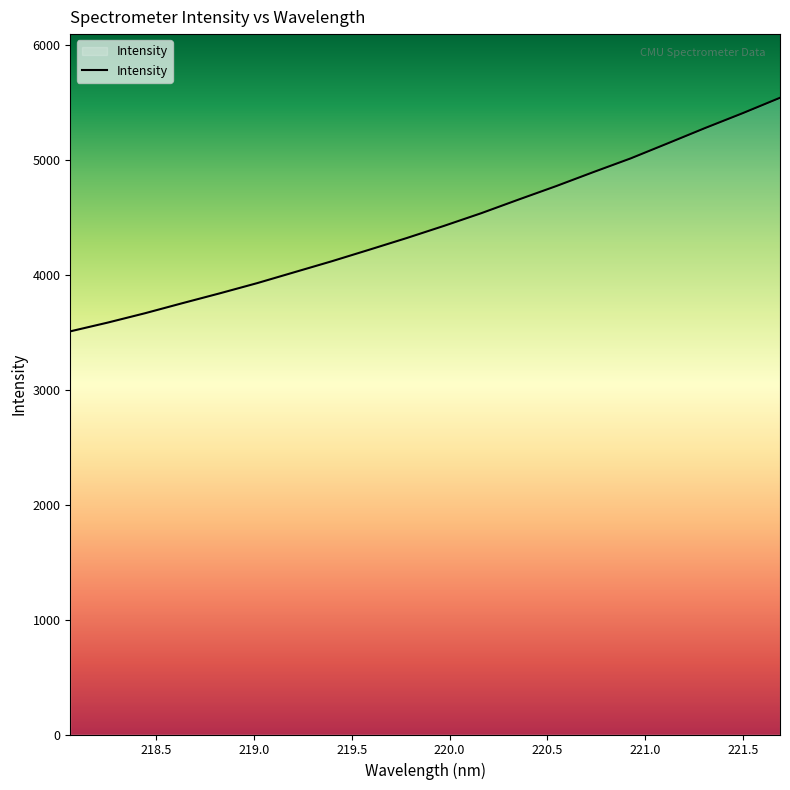

What is the difference between the maximum and minimum values?

2032.1